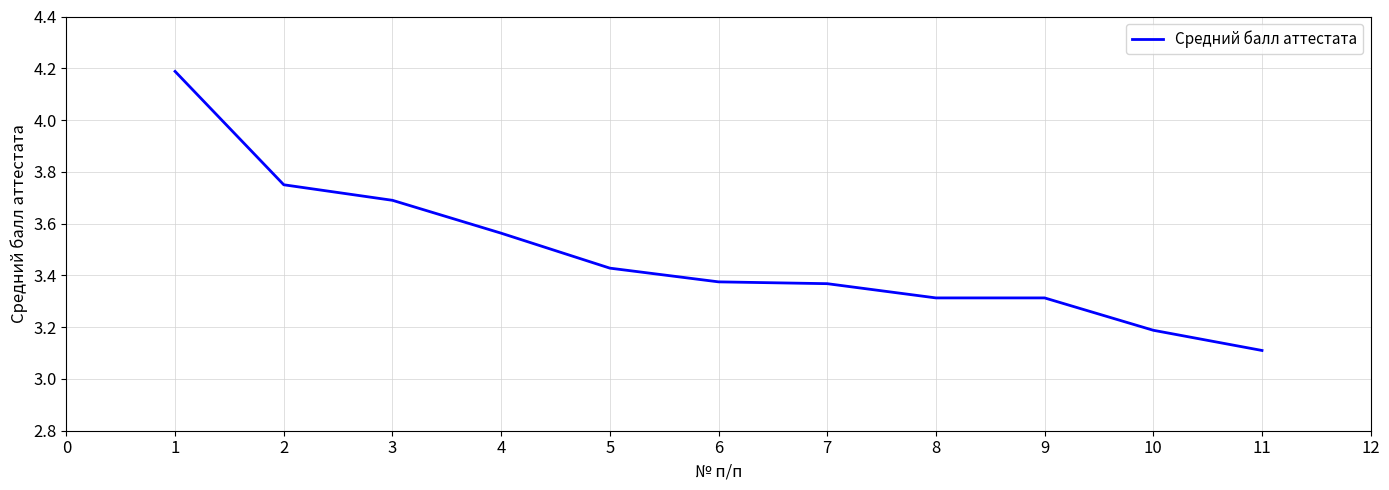

What is the difference between the values at 1 and 8?

0.9